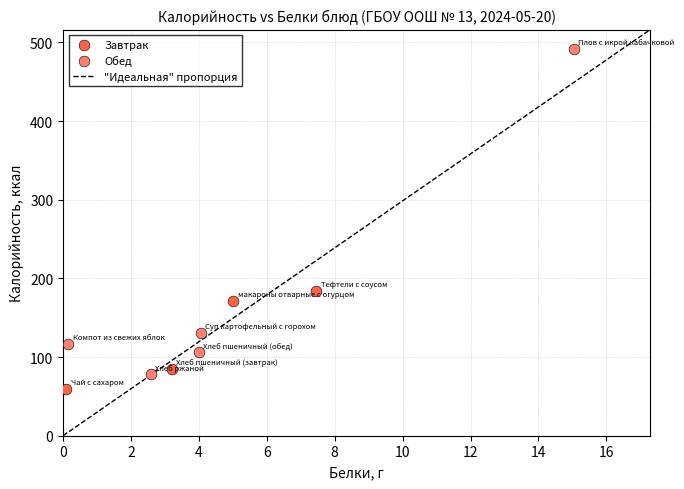

Which series has the widest spread of Y values?

Обед